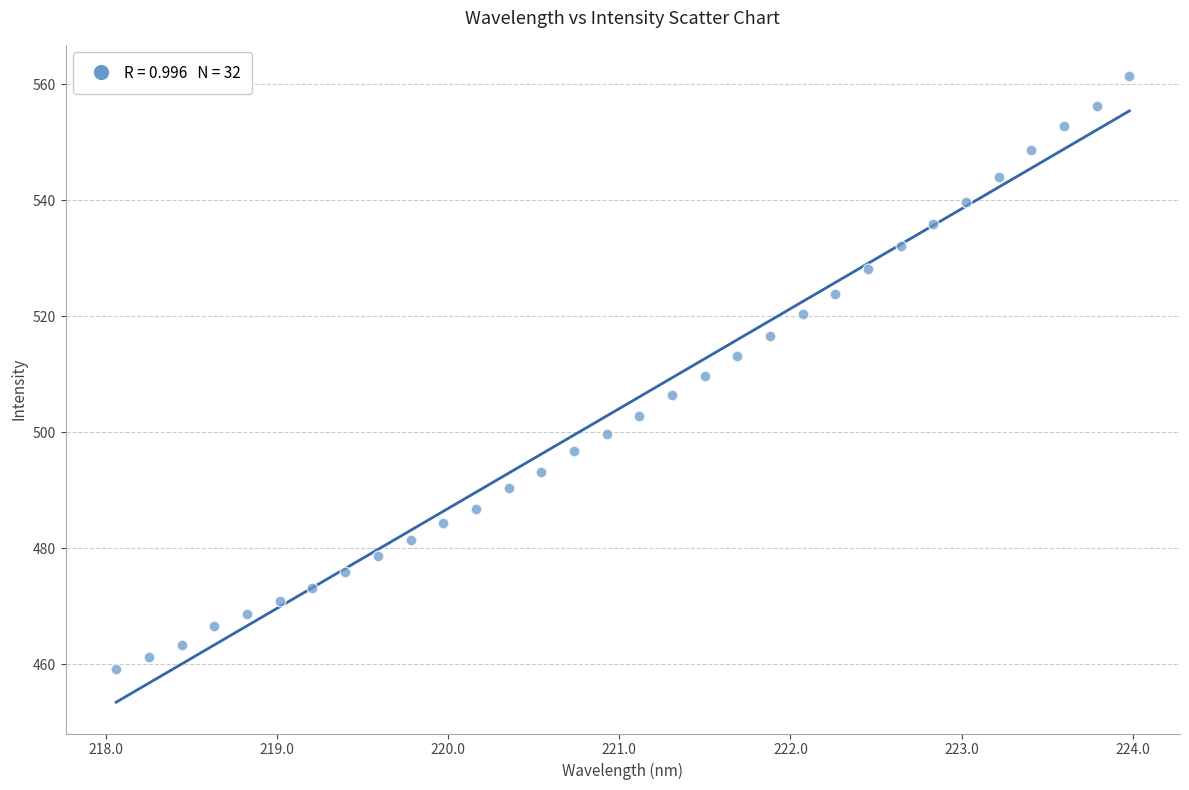

What is the range of X values (max minus min)?

5.9